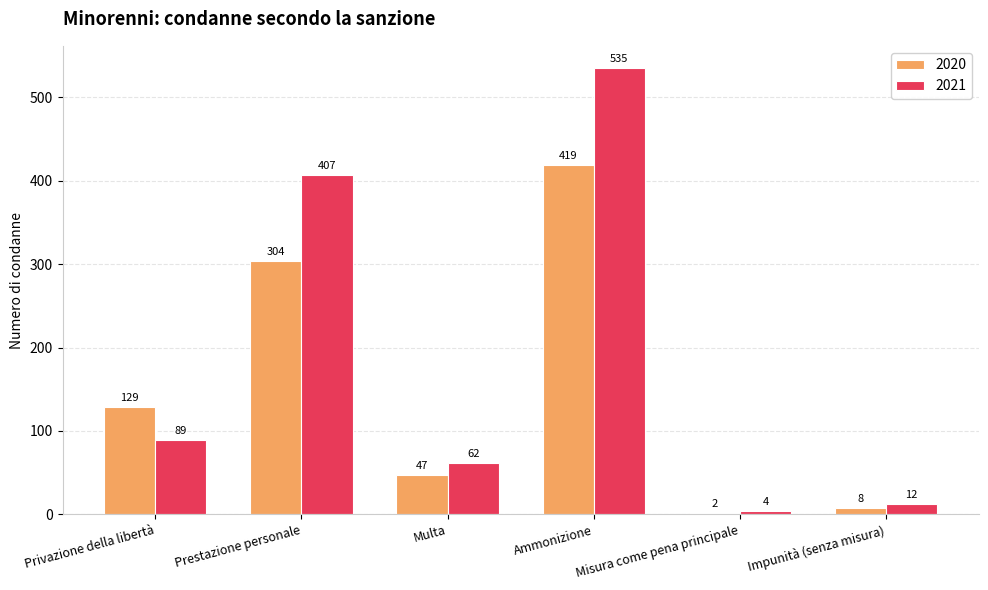

What is the label of the 2nd bar from the right?

Misura come pena principale